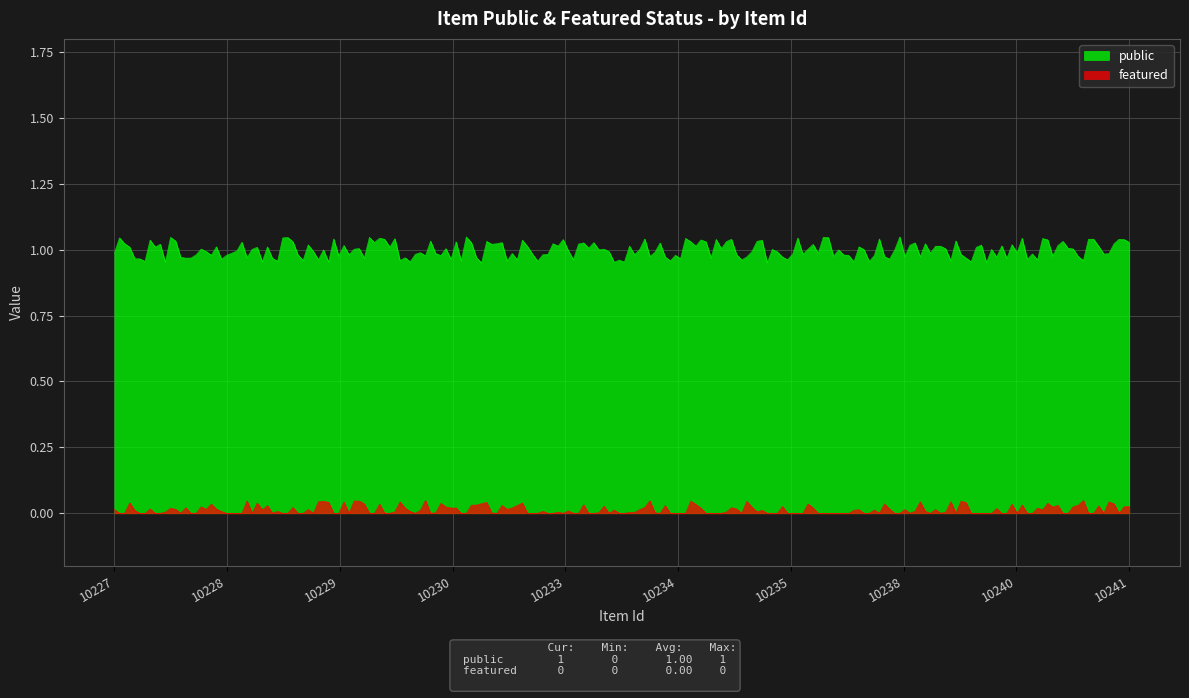

Count the number of data series in this chart.

2